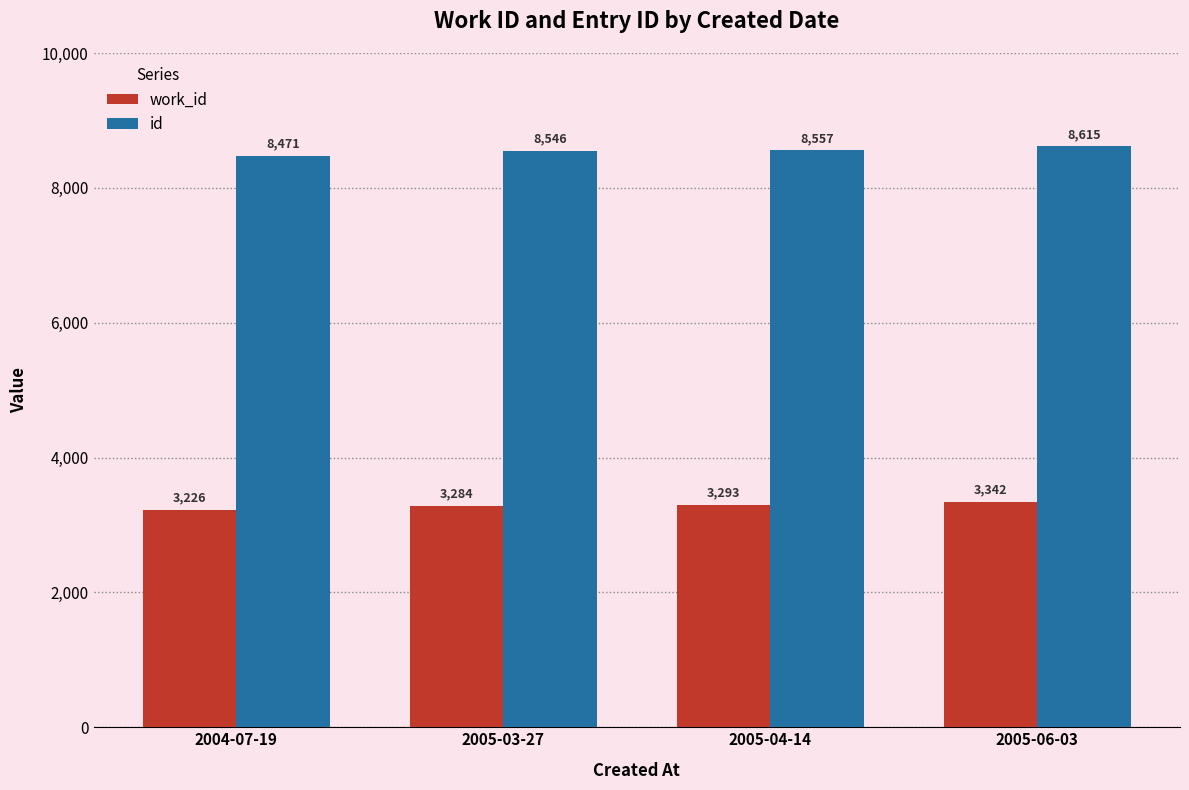

How many distinct data groups are displayed?

2